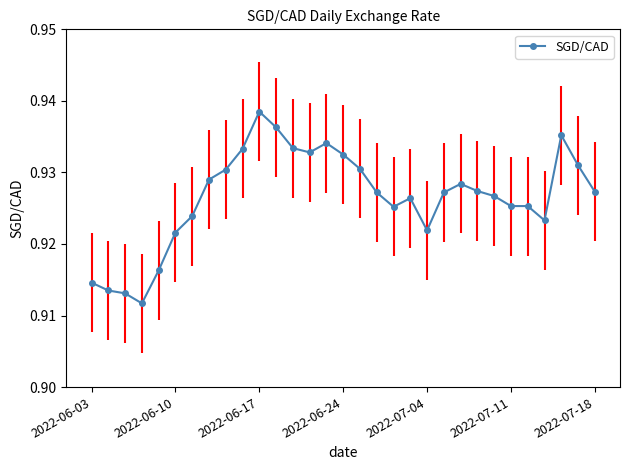

Count the values in the range 0 to 1.

31